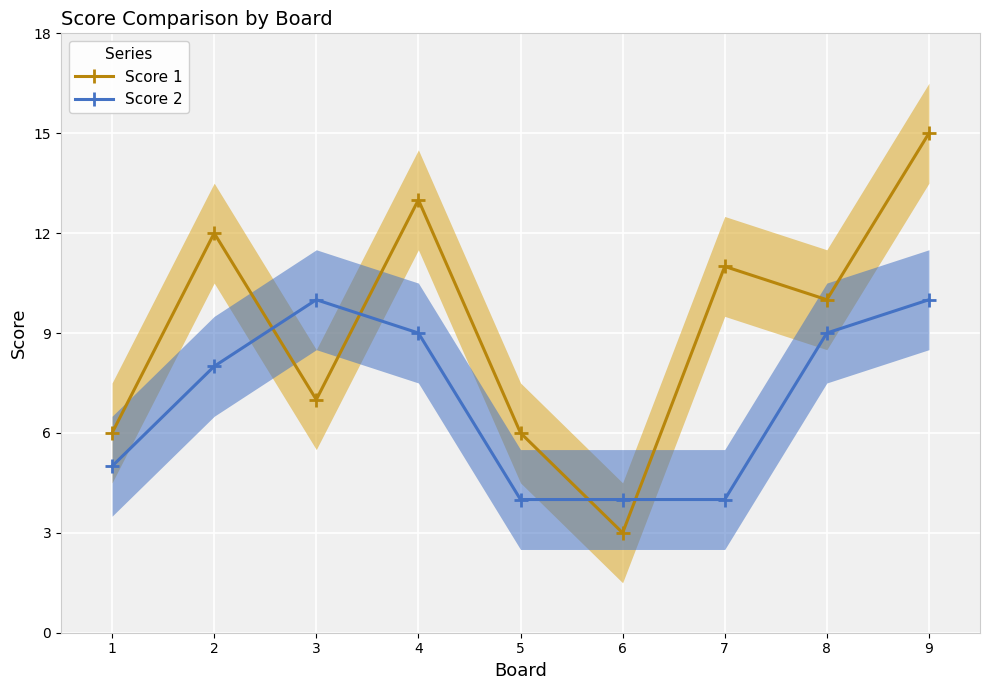

Which series has the largest range (max minus min)?

Score 1